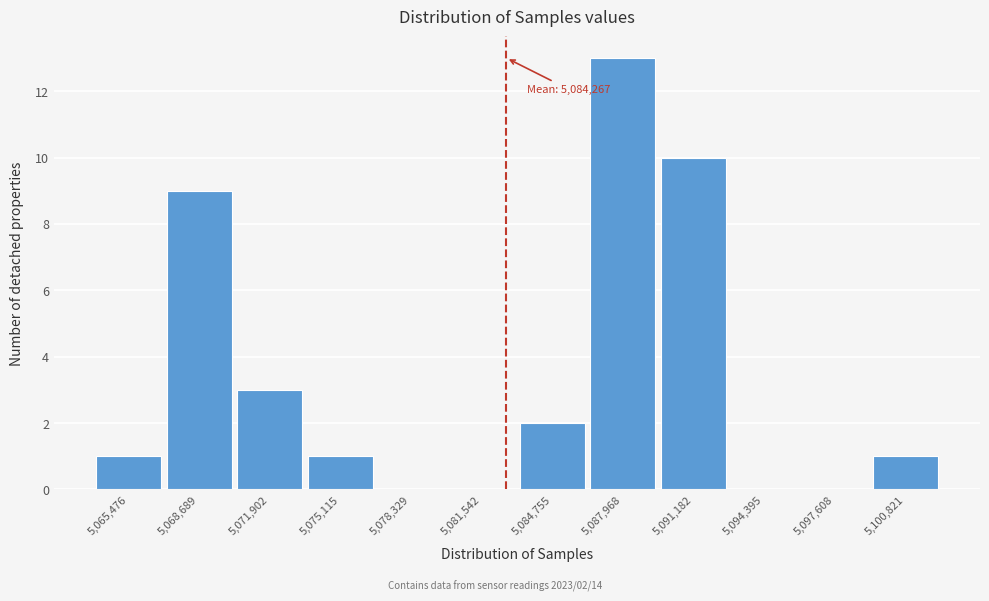

Reading right to left, what are all the values shown in this chart?

5,100,821=1	5,097,608=0	5,094,395=0	5,091,182=10	5,087,968=13	5,084,755=2	5,081,542=0	5,078,329=0	5,075,115=1	5,071,902=3	5,068,689=9	5,065,476=1